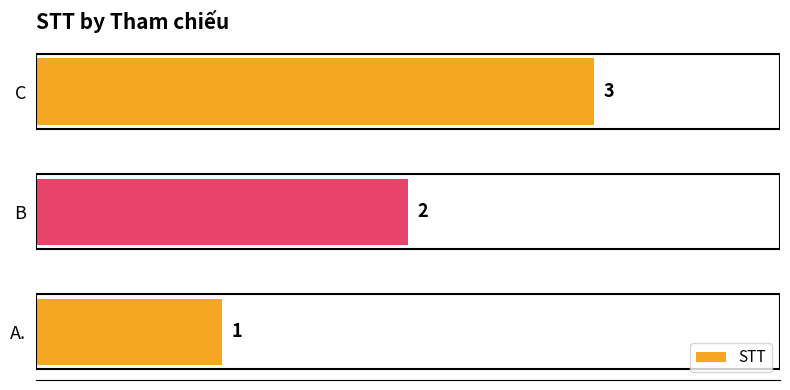

Which label corresponds to the largest value in the chart?

C